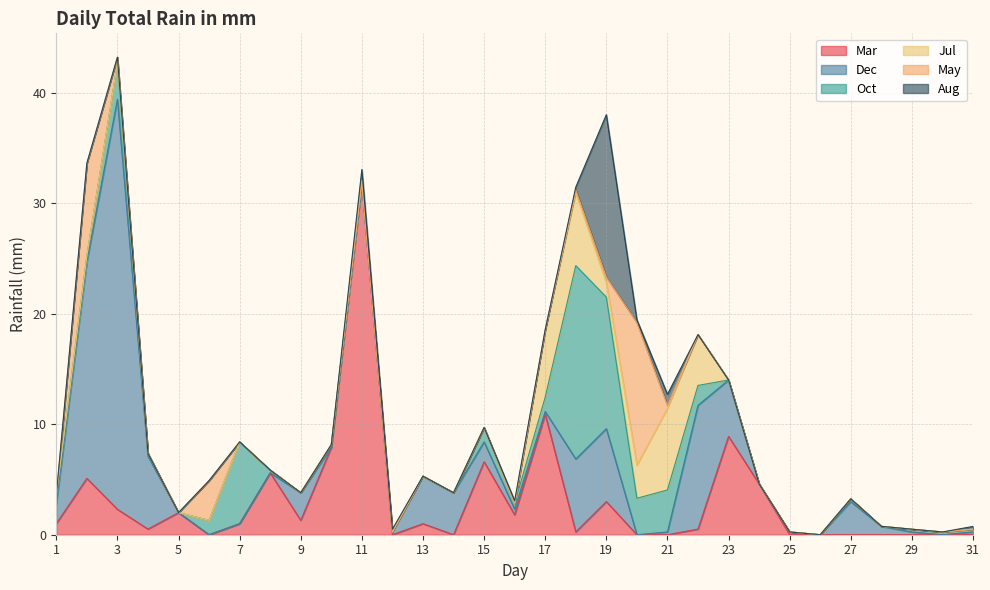

True or false: May has more than 1 points higher than both neighbors.

True